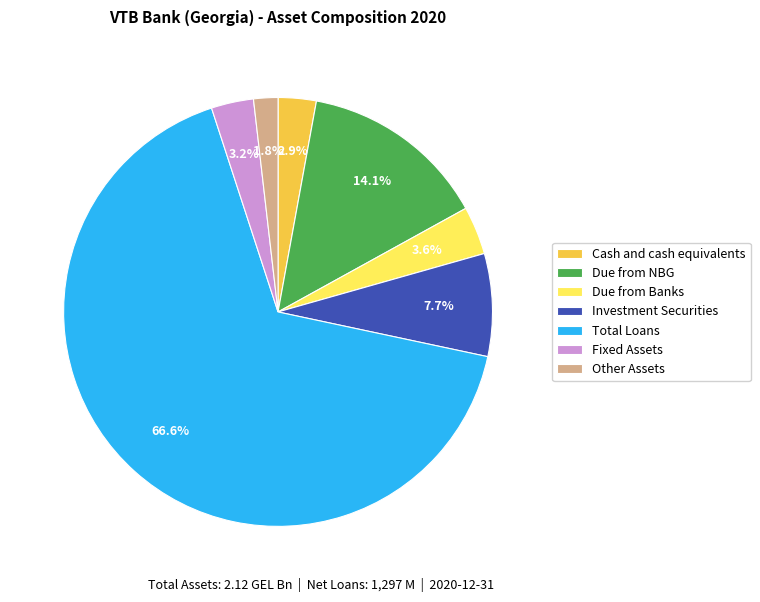

Does Due from Banks represent more than half of the total?

No